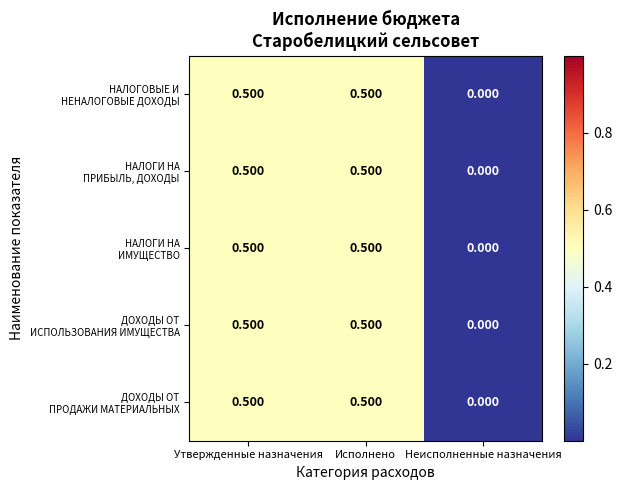

Which category has the lowest value across all series?

Неисполненные назначения